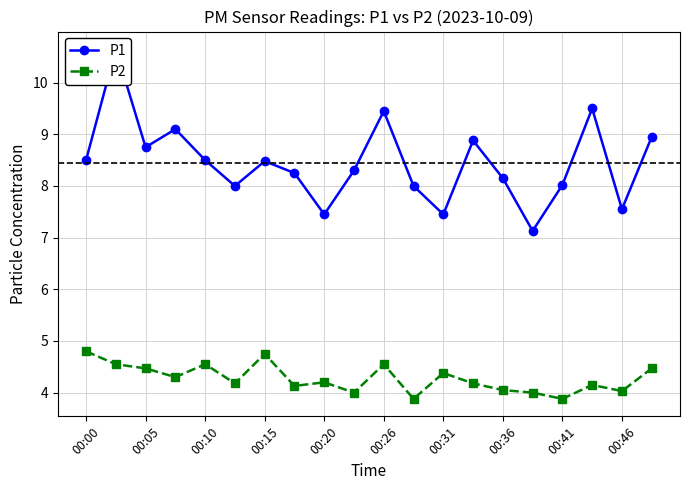

Rank the series by their maximum value, from lowest to highest.

P2, P1